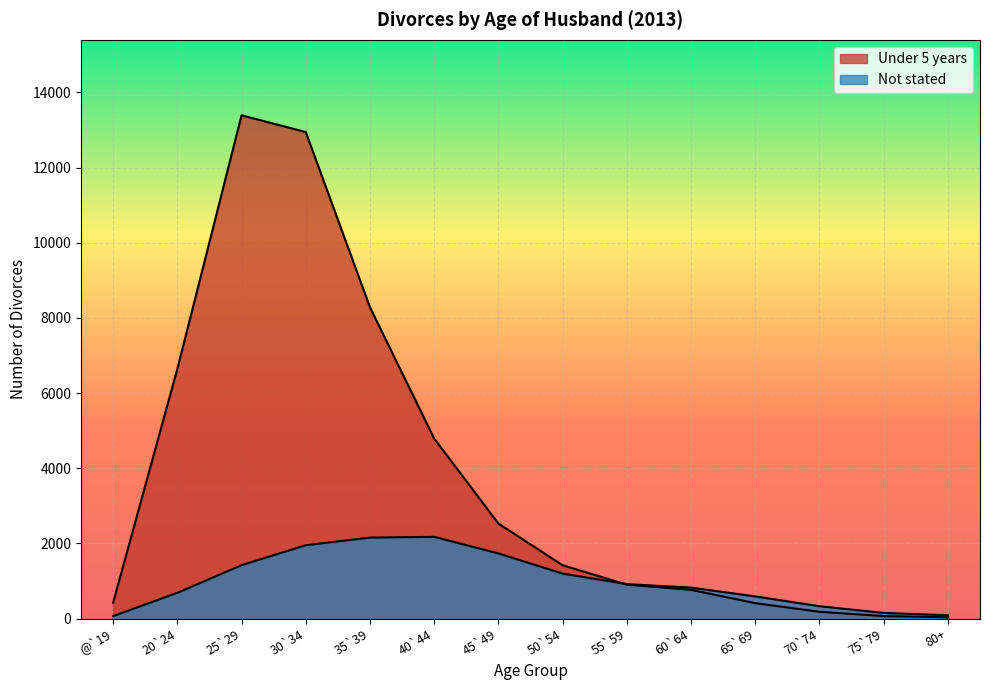

Rank the series by their average value, from highest to lowest.

Under 5 years, Not stated